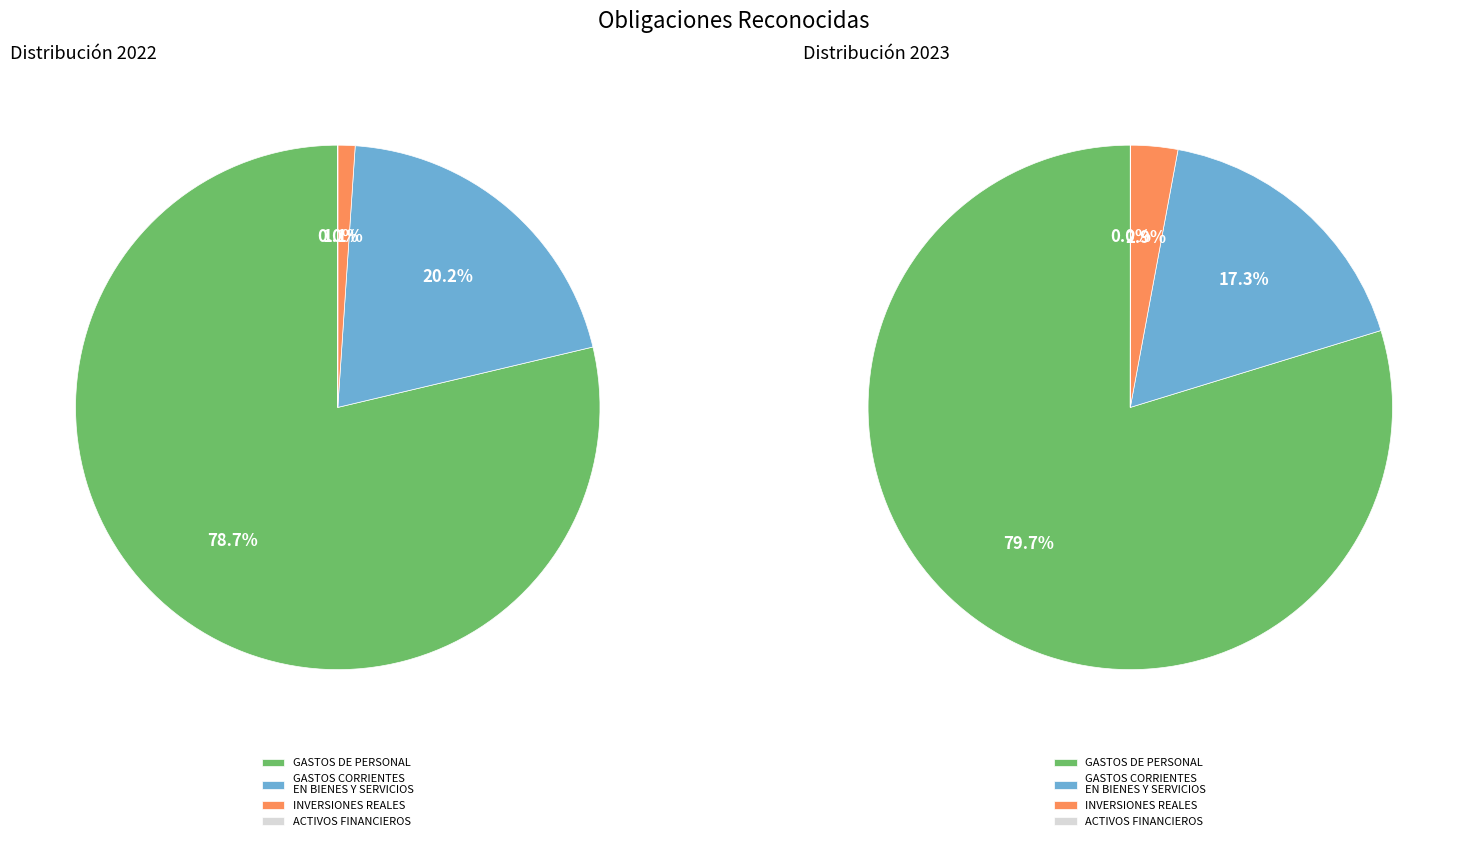

Rank the categories by values_2022 value from lowest to highest.

ACTIVOS FINANCIEROS, INVERSIONES REALES, GASTOS CORRIENTES EN BIENES Y SERVICIOS, GASTOS DE PERSONAL